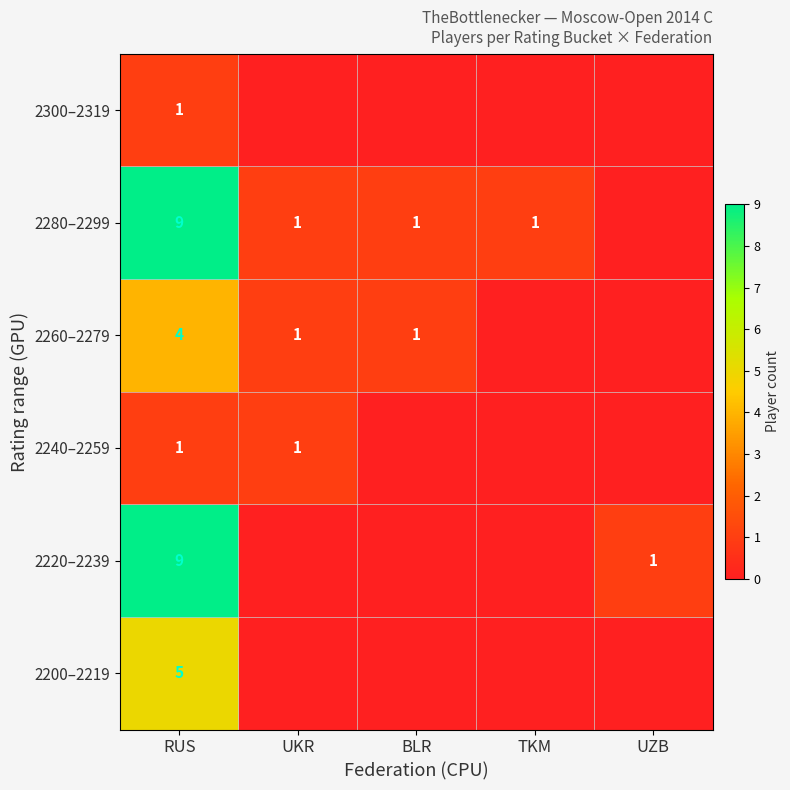

At how many categories does at least one series exceed 3?

1